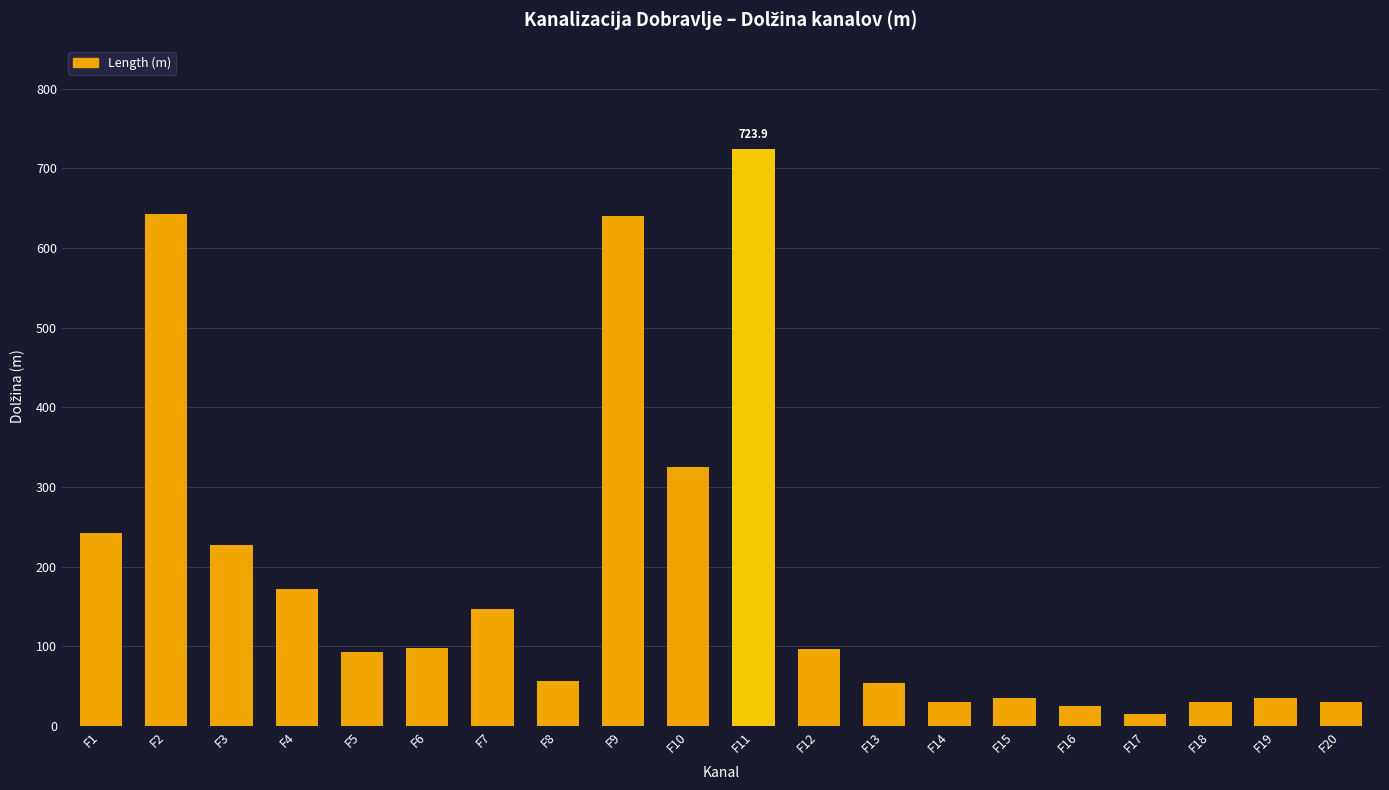

Where is the data nearest to the value 369?

F10